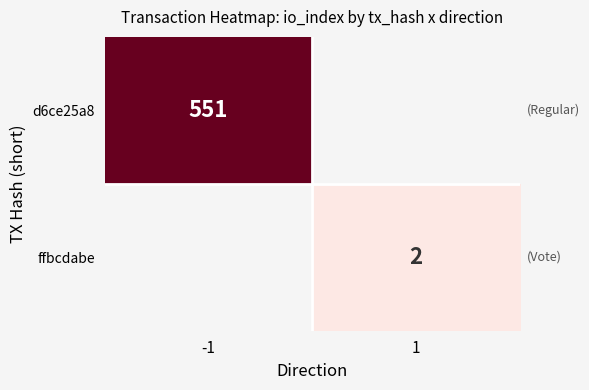

The ffbcdabe series shows 2 at 1. True or false?

True